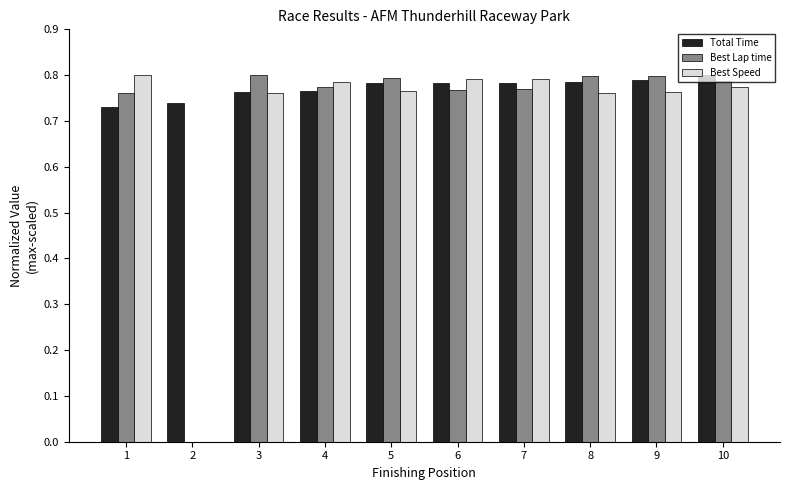

What is the sum of the Best Speed values at 4 and 9?

1.5